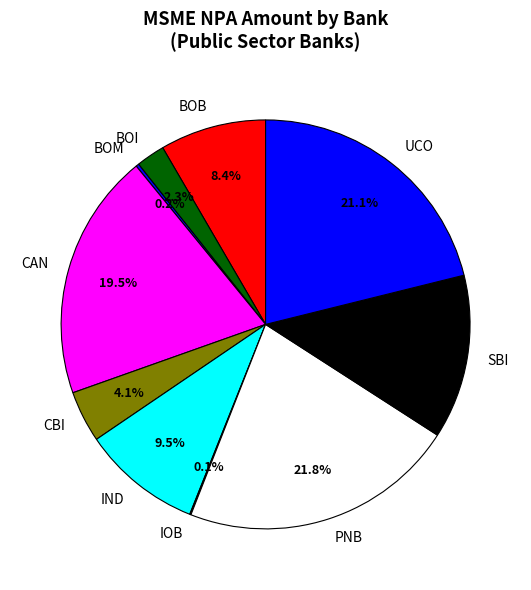

Is IND the majority of the pie?

No